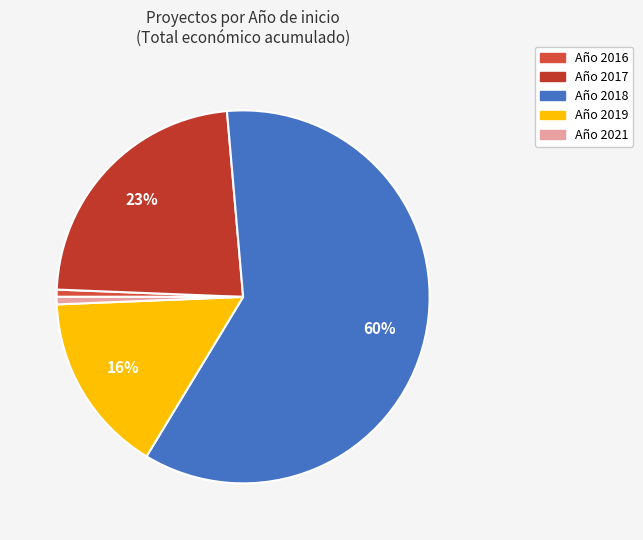

Count the number of slices in the pie.

5